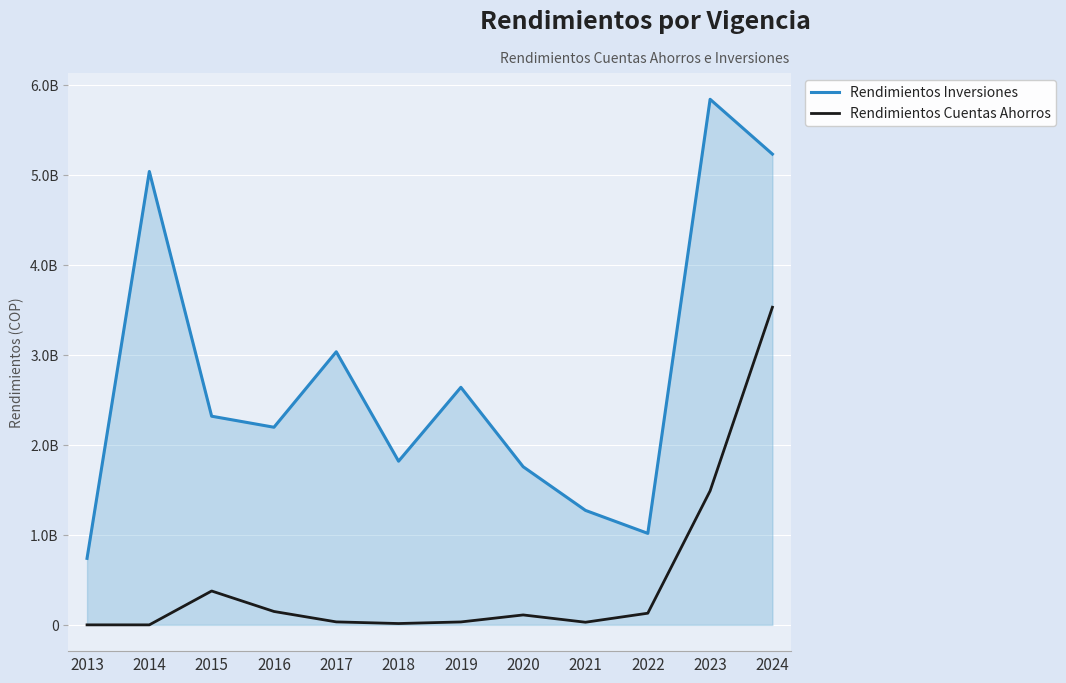

True or false: Rendimientos Inversiones and Rendimientos Cuentas Ahorros intersect in this chart.

False